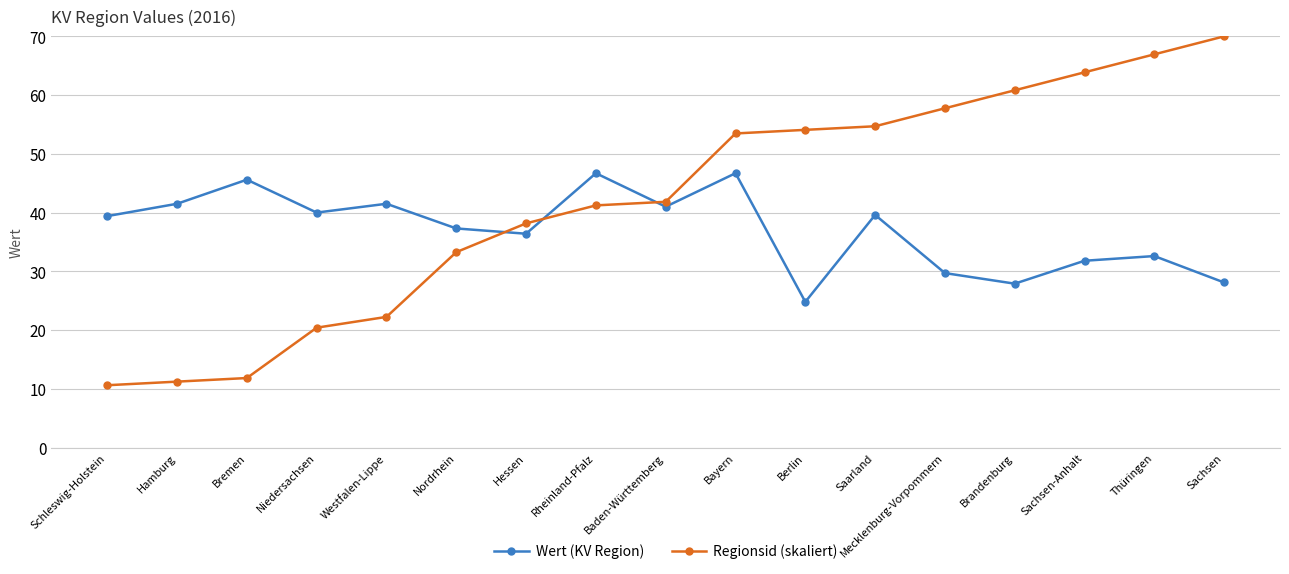

How many intersections are there between Regionsid (skaliert) and Wert (KV Region)?

3